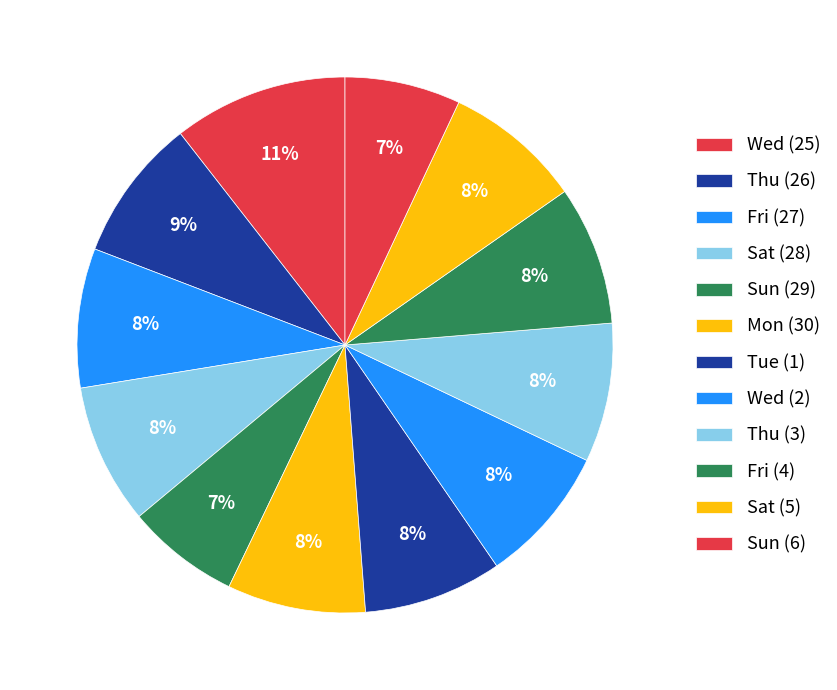

Count the number of slices in the pie.

12